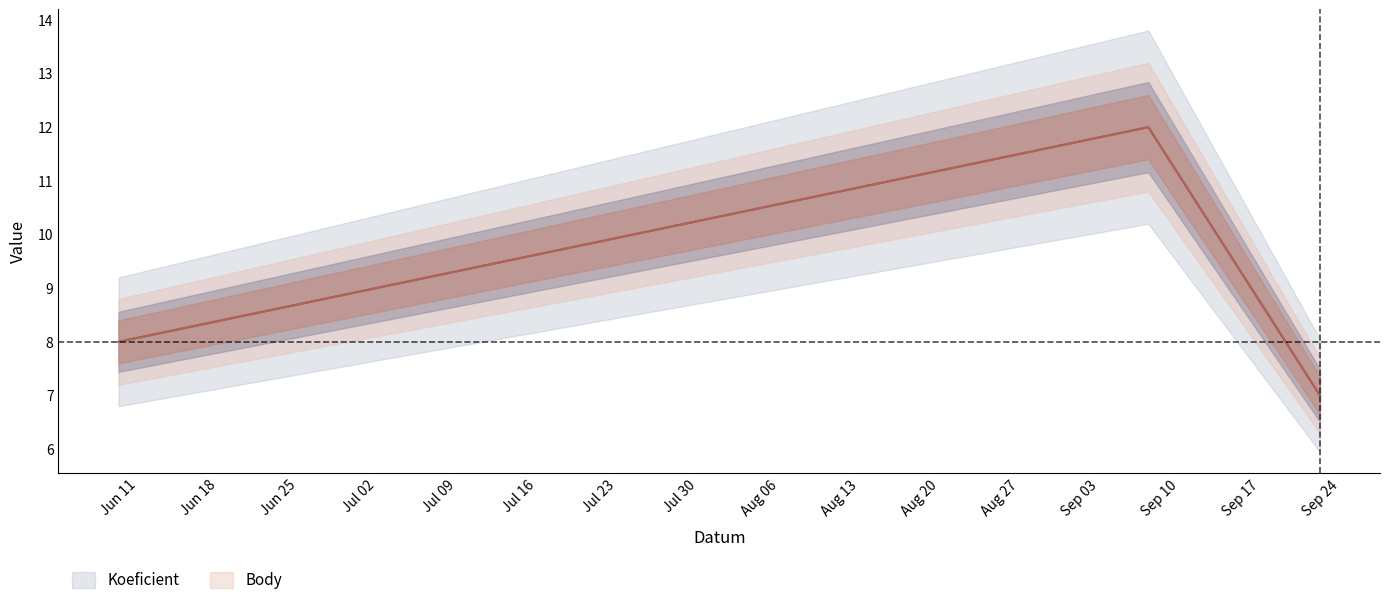

What is the label of the 1st point from the right?

Sep 24